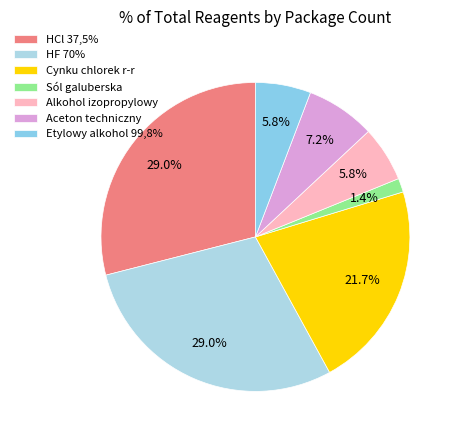

Which category has the smallest portion of the pie?

Sól galuberska